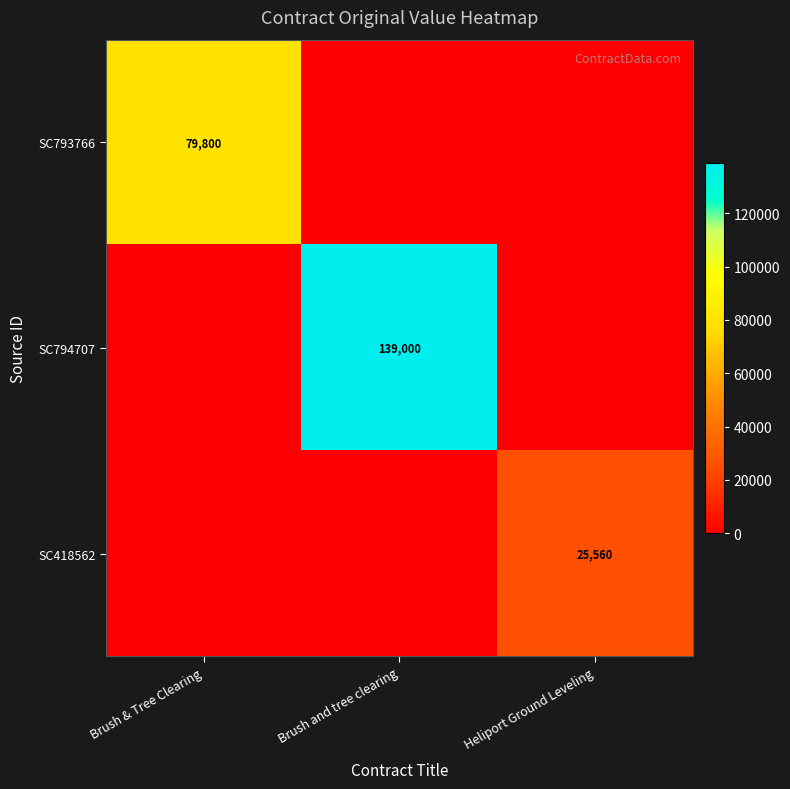

Is the value of SC794707 at Brush and tree clearing greater than the value of SC418562 at Heliport Ground Leveling?

Yes